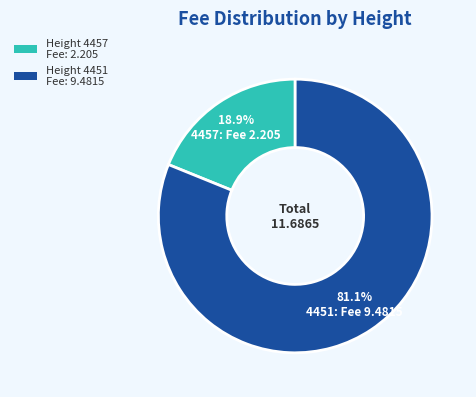

True or false: Height 4451 accounts for 94% of the total.

False